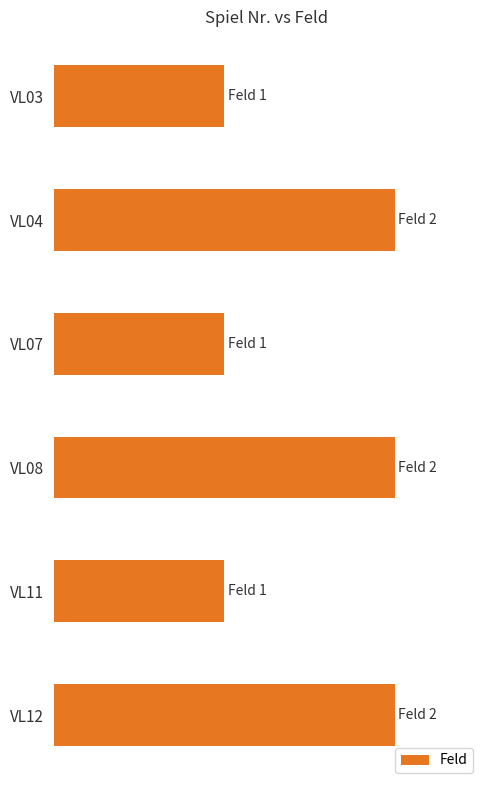

Does the chart contain any negative values?

No